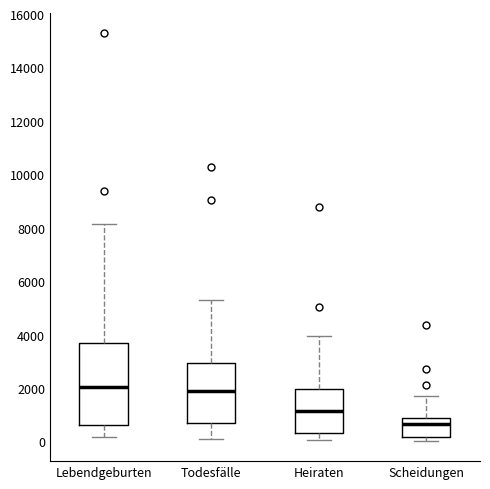

Comparing the boxes themselves (not the whiskers), which one is the tallest?

Lebendgeburten